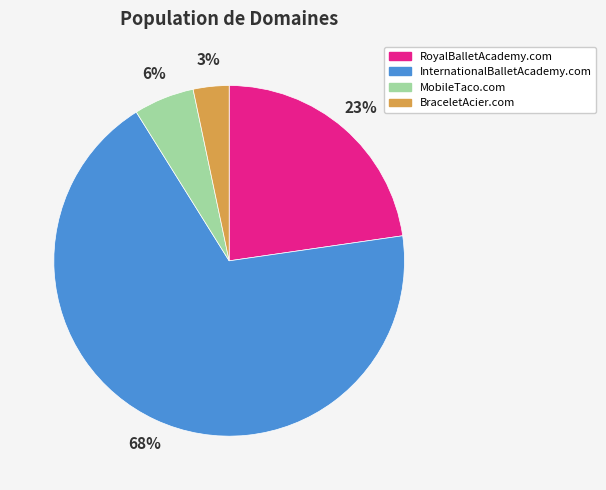

Is the sum of MobileTaco.com and InternationalBalletAcademy.com greater than half?

Yes